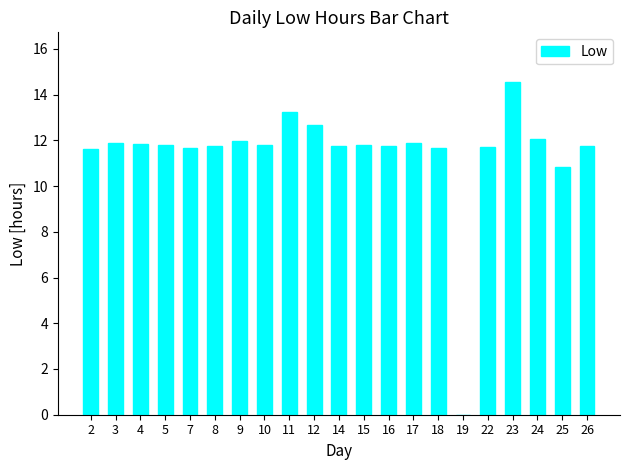

How many values are above zero?

20